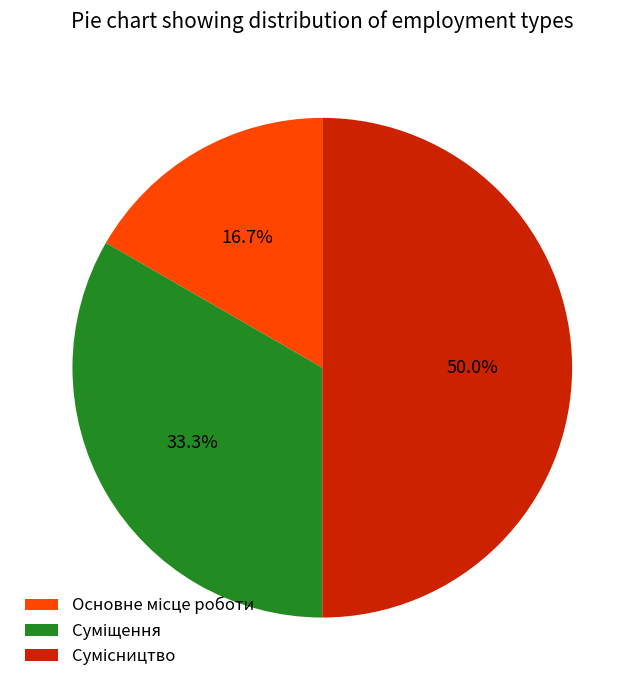

Does Сумісництво represent more than half of the total?

No